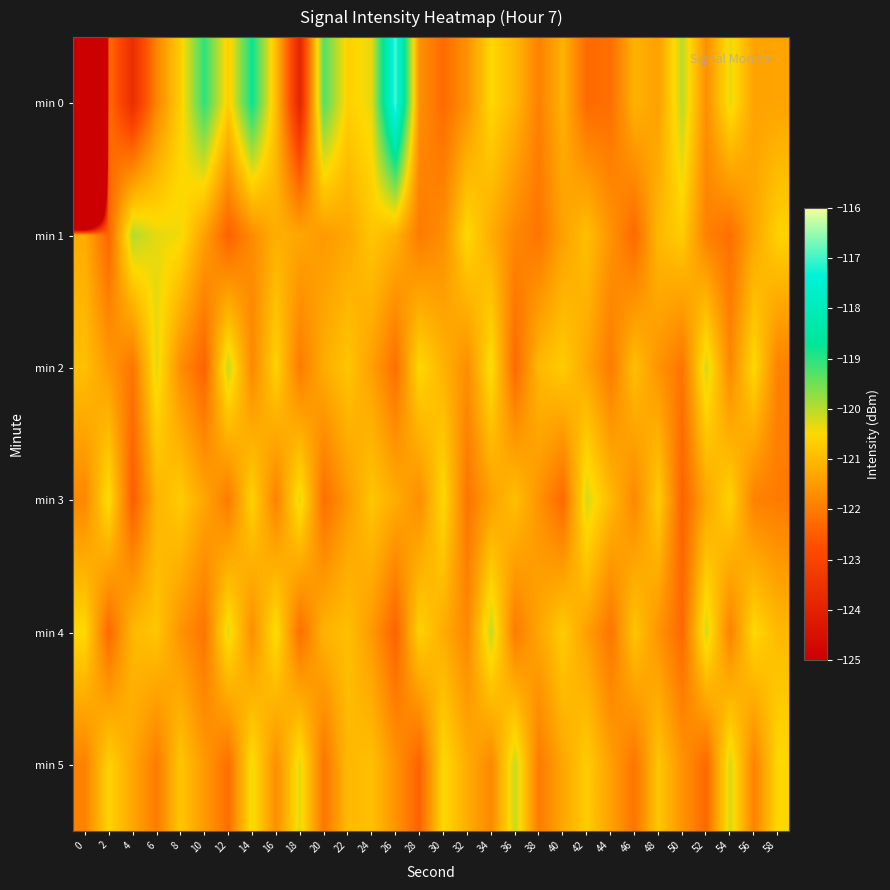

At 12, list the series in order from smallest to largest.

min 1, min 5, min 3, min 0, min 4, min 2